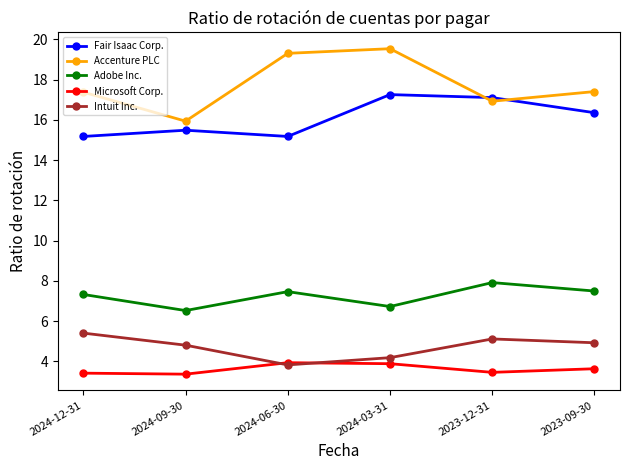

Is it true that Intuit Inc. equals 3.5 at 2024-12-31?

False